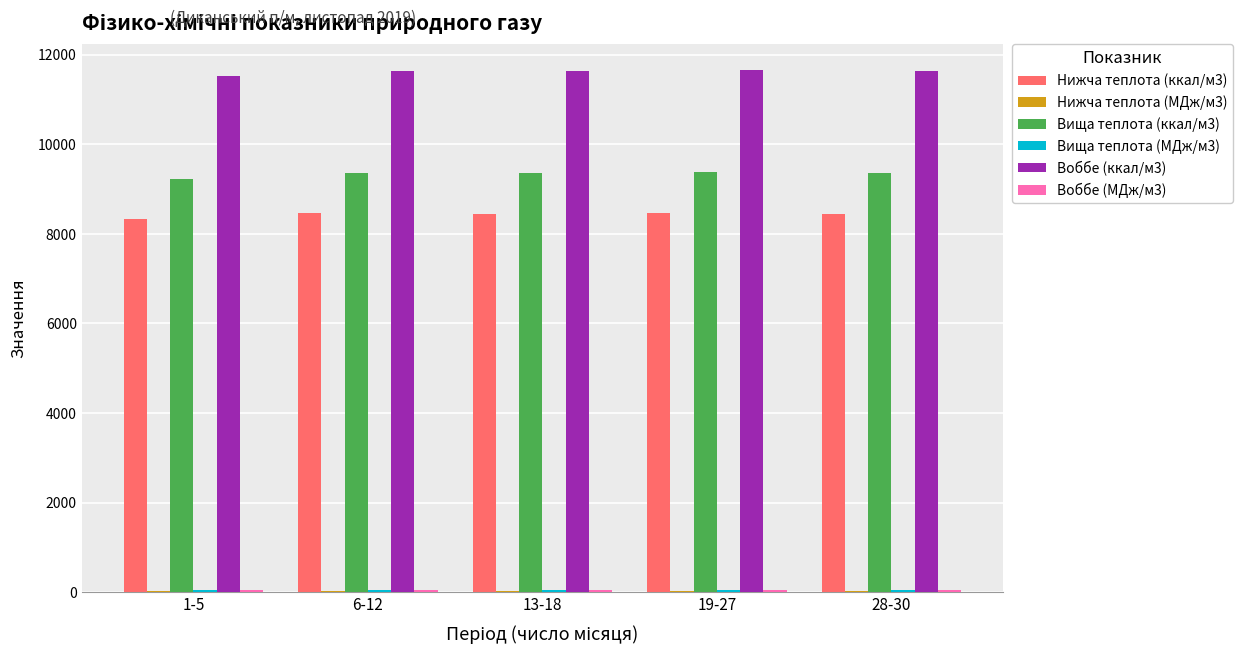

What is the maximum value for Нижча теплота (ккал/м3)?

8470.4